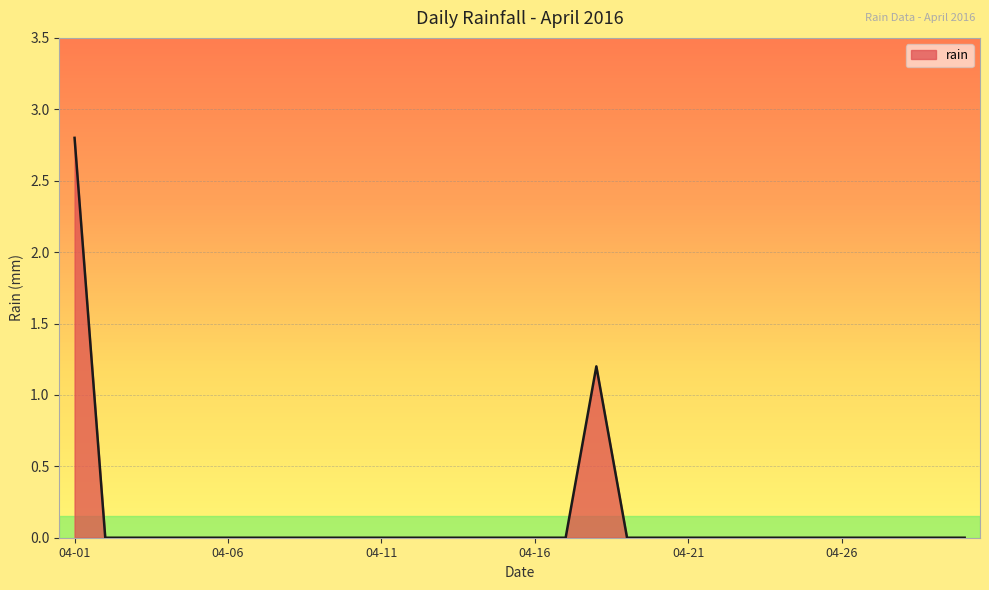

What is the maximum value shown in the chart?

2.8